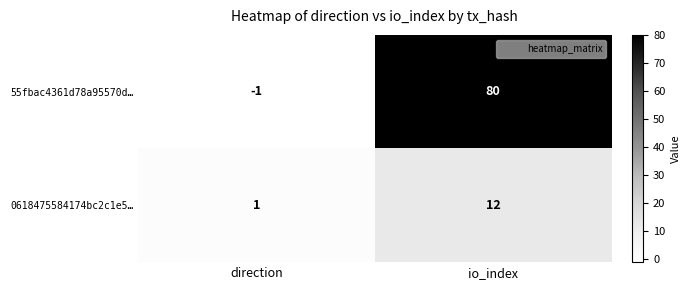

What is the sum of all 0618475584174bc2c1e5… values?

13